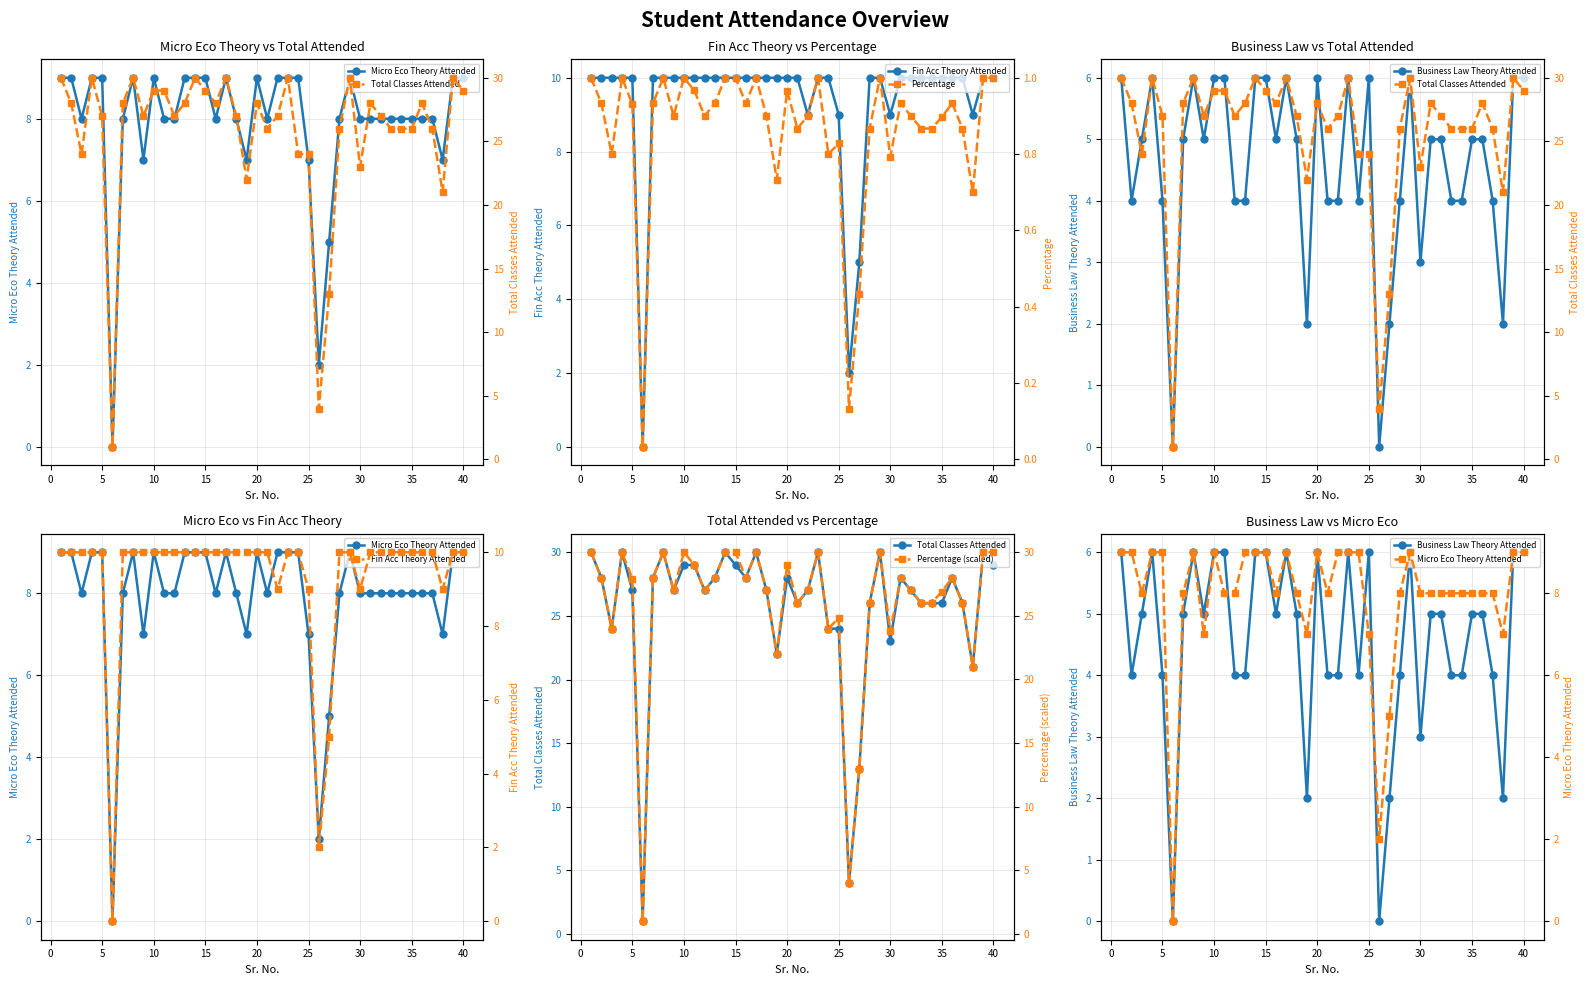

List the series in order of their peak value, lowest first.

Percentage, Business Law Theory Attended, Micro Eco Theory Attended, Fin Acc Theory Attended, Total Classes Attended, Percentage (scaled)